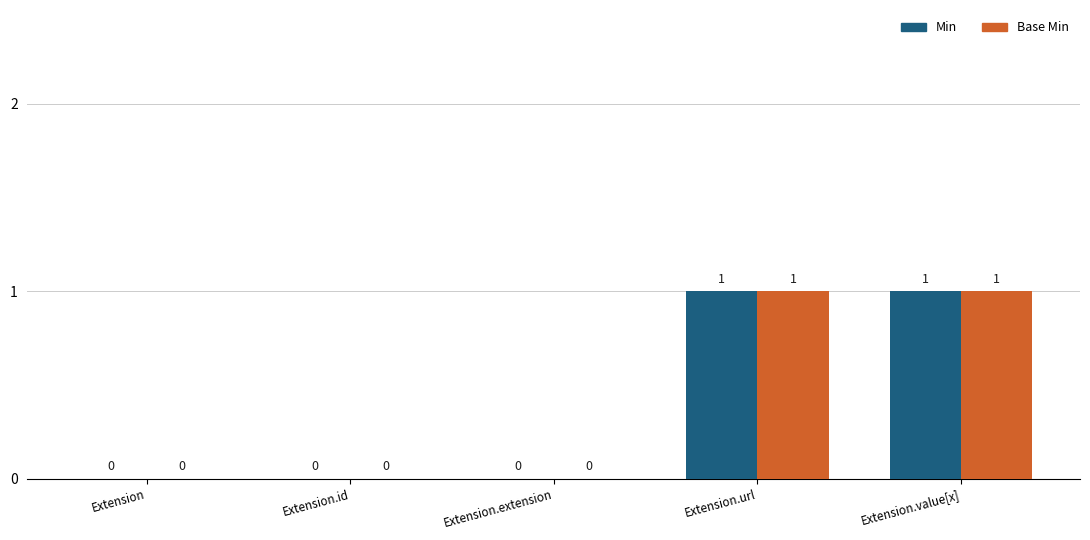

Is it true that Base Min equals 1 at Extension.value[x]?

True